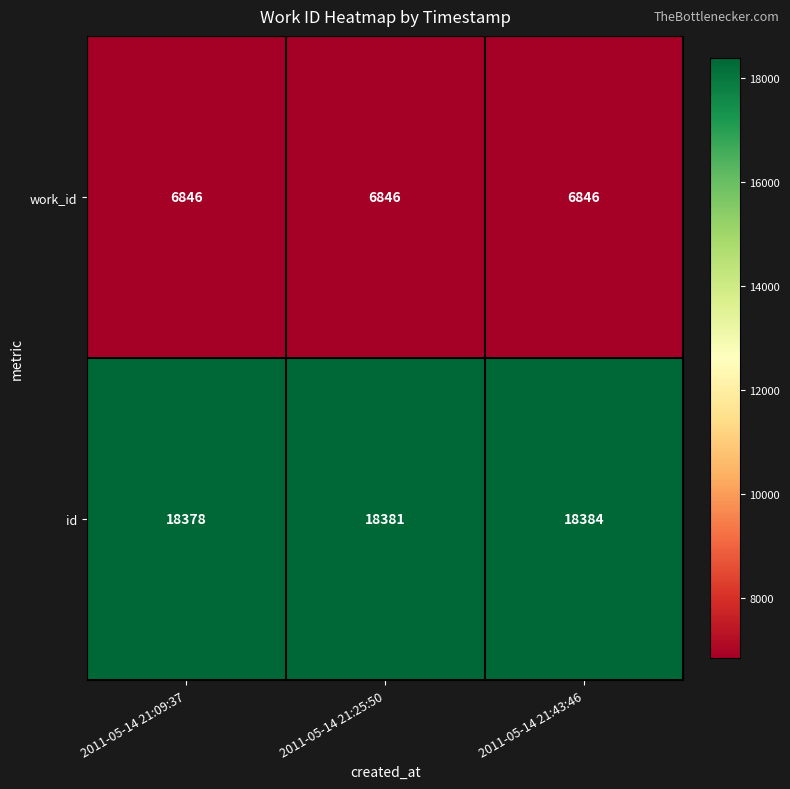

The value of work_id at 2011-05-14 21:25:50 is 1722. True or false?

False